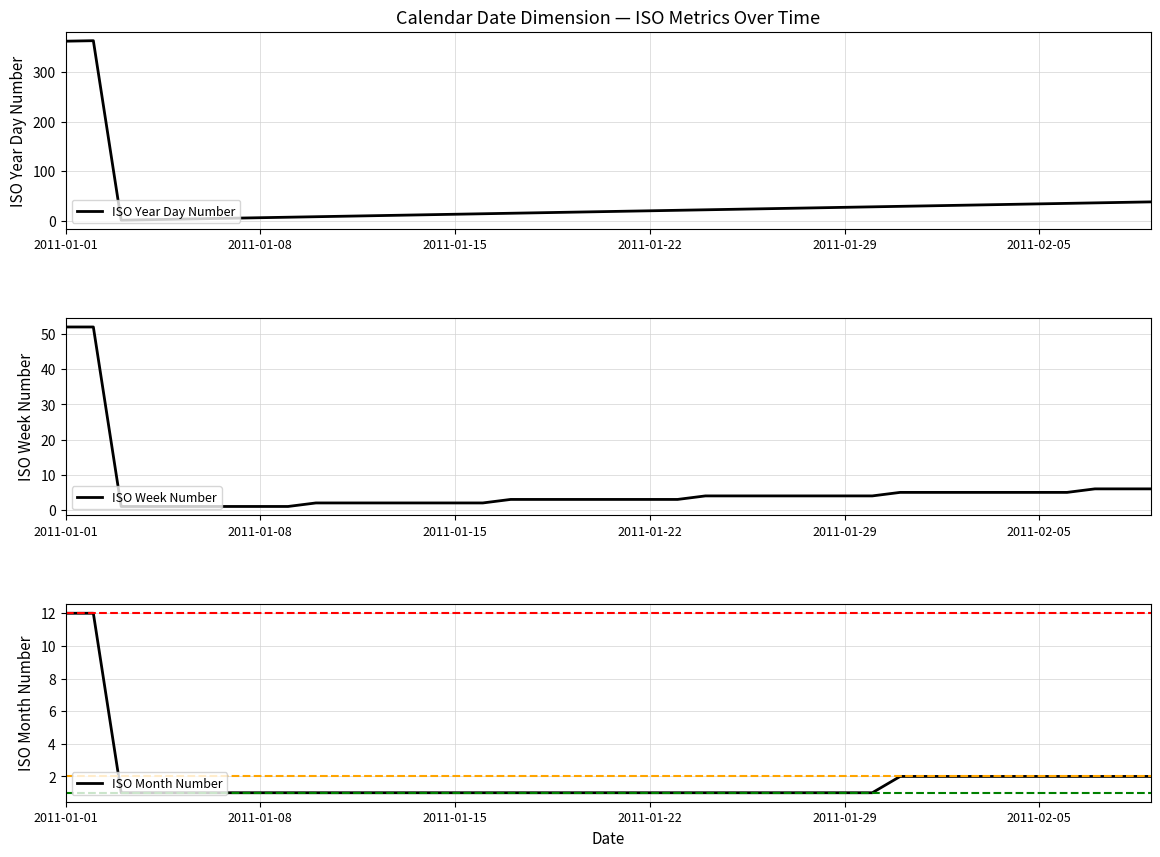

Reading left to right, transcribe all the data shown in this chart.

ISO Year Day Number: 363	364	1	2	3	4	5	6	7	8	9	10	11	12	13	14	15	16	17	18	19	20	21	22	23	24	25	26	27	28	29	30	31	32	33	34	35	36	37	38
ISO Week Number: 52	52	1	1	1	1	1	1	1	2	2	2	2	2	2	2	3	3	3	3	3	3	3	4	4	4	4	4	4	4	5	5	5	5	5	5	5	6	6	6
ISO Month Number: 12	12	1	1	1	1	1	1	1	1	1	1	1	1	1	1	1	1	1	1	1	1	1	1	1	1	1	1	1	1	2	2	2	2	2	2	2	2	2	2